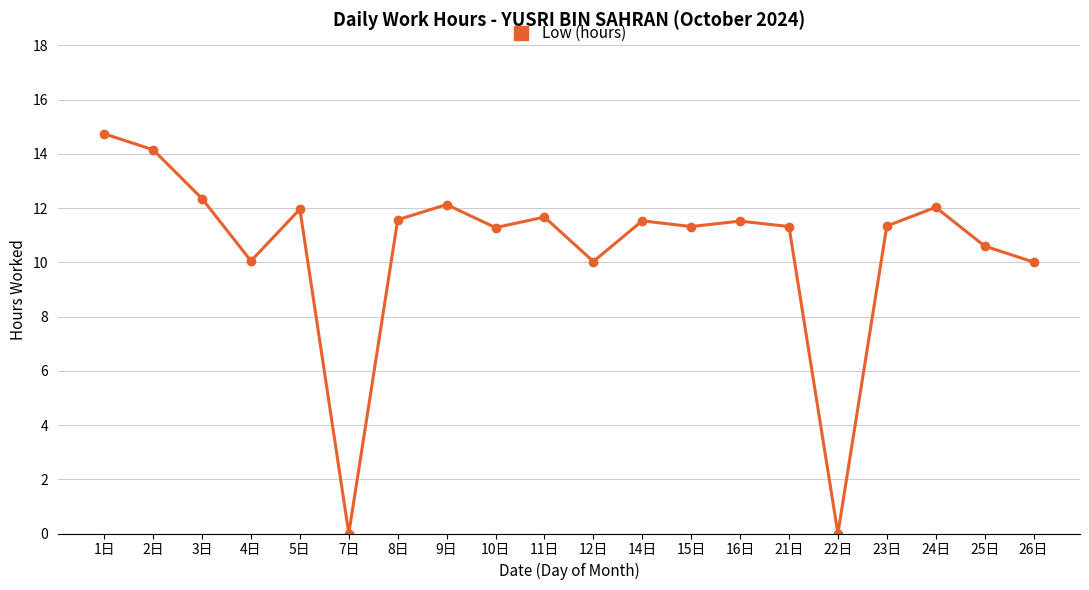

What is the ratio of the value at 23日 to the value at 21日?

1.0